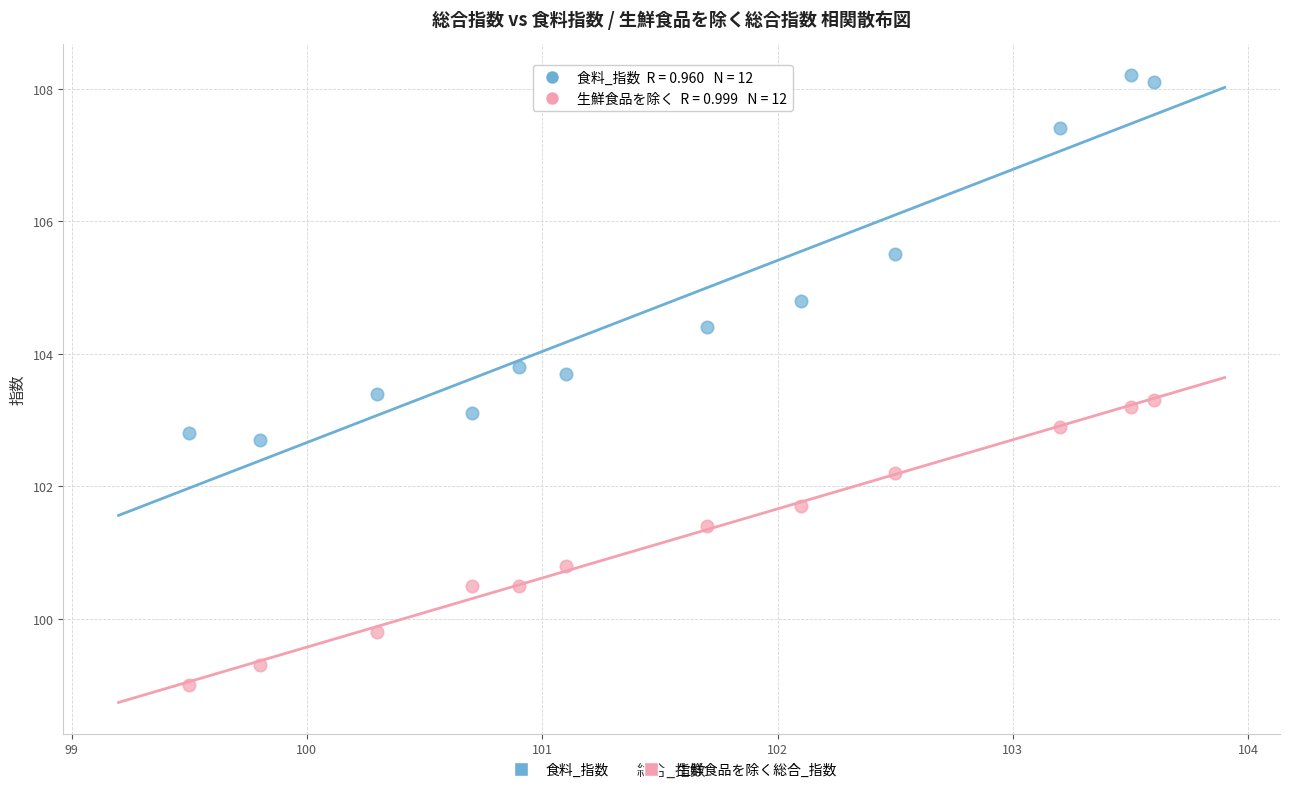

Which series reaches the minimum Y coordinate?

生鮮食品を除く総合_指数